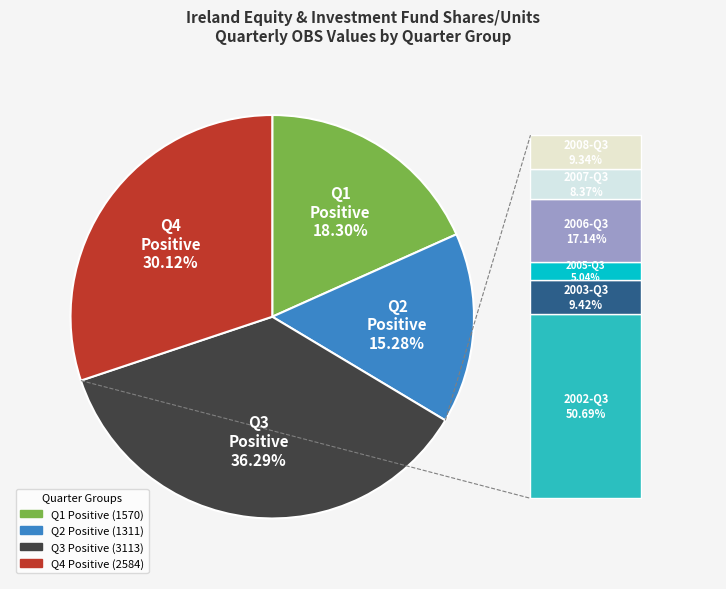

To the nearest percent, what is the difference between the largest and smallest slice percentages?

21%